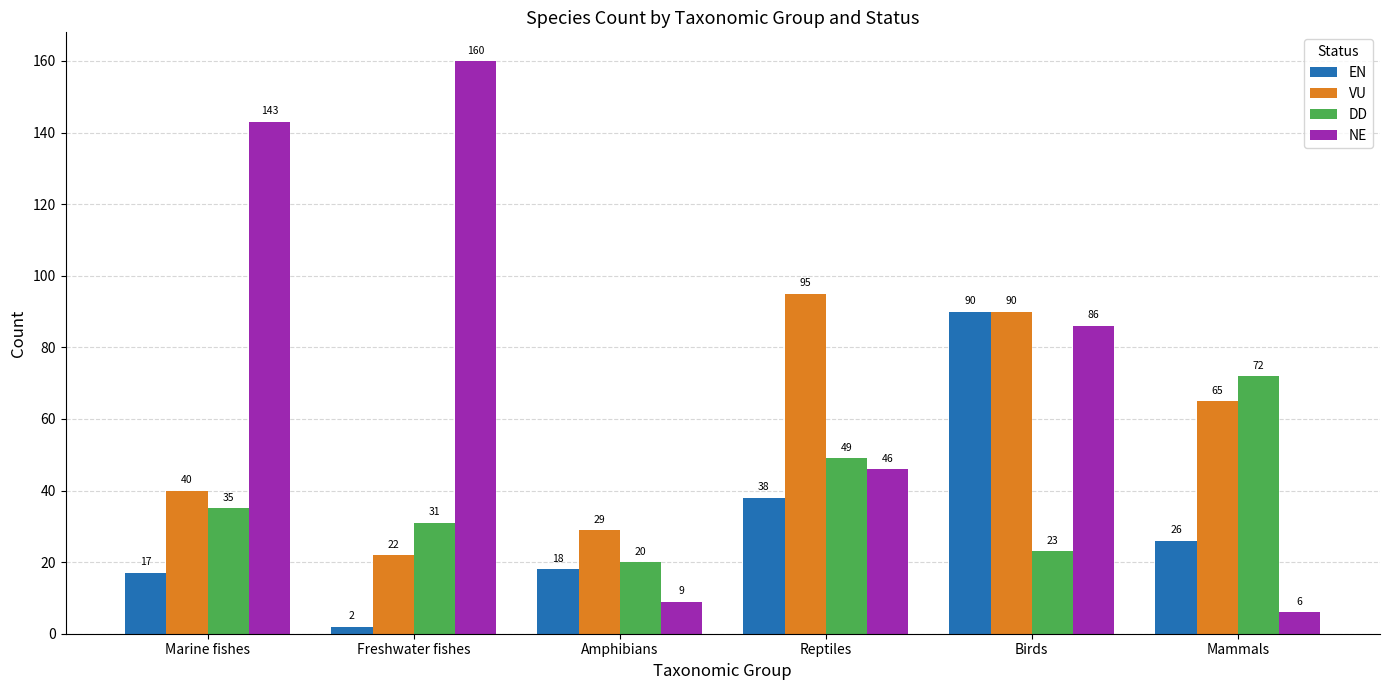

What is the average value of the DD series?

38